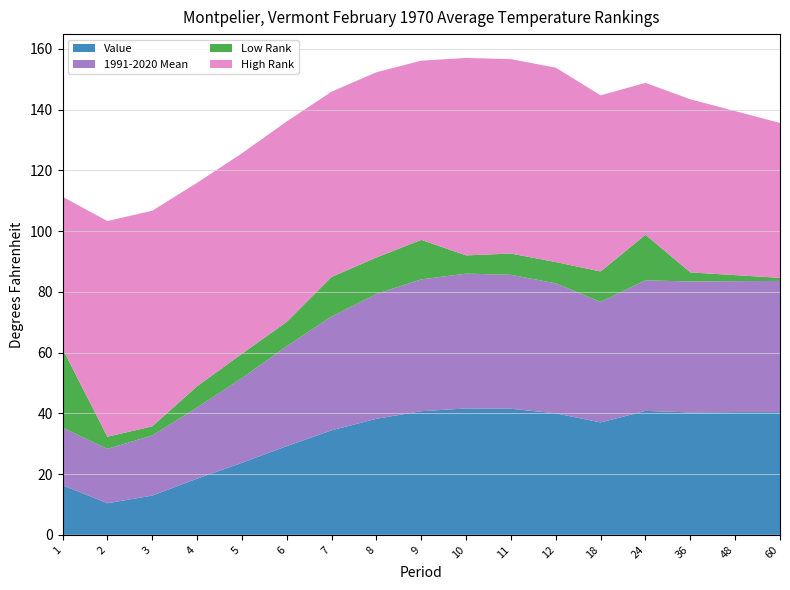

Reading left to right, what are all the values shown in this chart?

Value: 16.3	10.4	12.9	18.5	23.7	29.2	34.4	38.2	40.7	41.6	41.5	40.0	37.0	40.8	40.3	40.4	40.4
1991-2020 Mean: 19.0	17.9	19.8	23.4	27.9	32.9	37.5	41.1	43.4	44.4	44.1	42.8	39.7	43.0	43.1	43.1	43.2
Departure: -2.7	-7.5	-6.9	-4.9	-4.2	-3.7	-3.1	-2.9	-2.7	-2.8	-2.6	-2.8	-2.7	-2.2	-2.8	-2.7	-2.8
Low Rank: 26.0	4.0	3.0	7.0	8.0	8.0	13.0	12.0	13.0	6.0	7.0	7.0	10.0	15.0	3.0	2.0	1.0
High Rank: 50.0	71.0	71.0	67.0	66.0	66.0	61.0	61.0	59.0	65.0	64.0	64.0	58.0	50.0	57.0	54.0	51.0